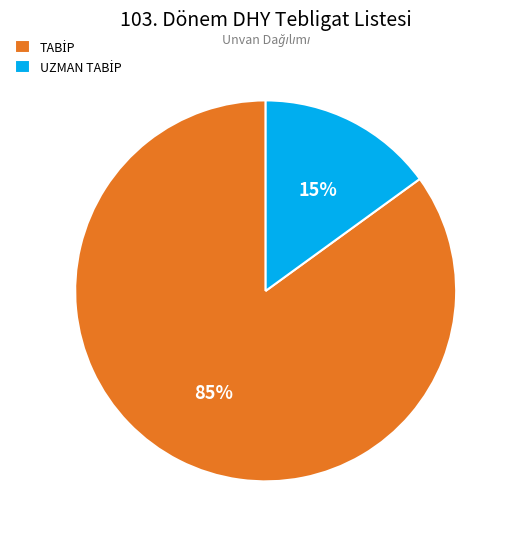

To the nearest percent, what is the average slice percentage?

50%